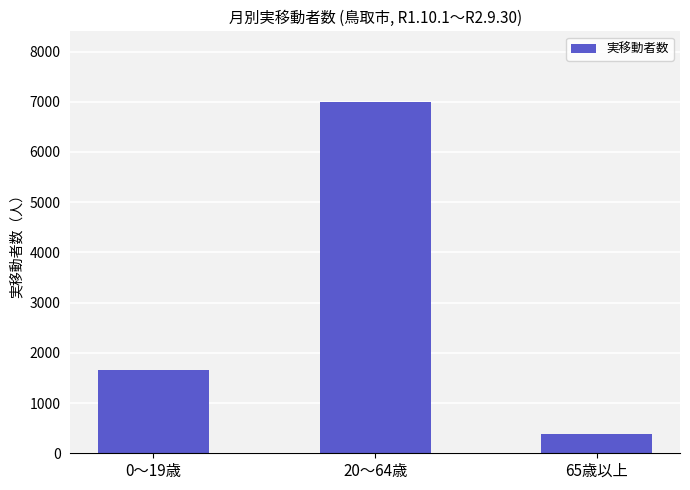

Reading left to right, transcribe all the data shown in this chart.

0～19歳=1662	20～64歳=7002	65歳以上=376